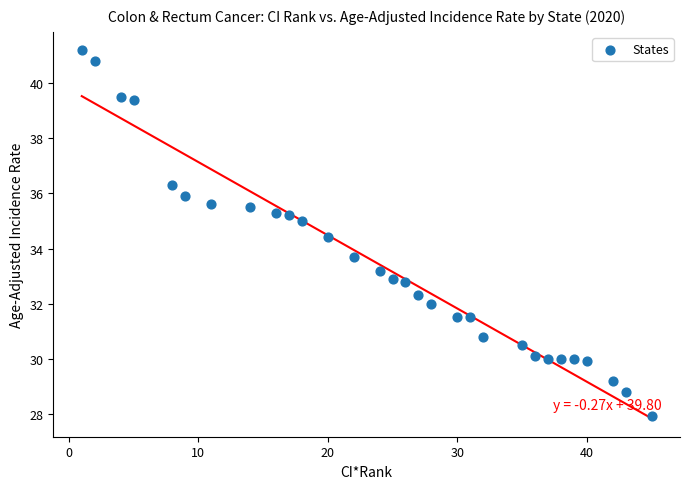

What is the range of Y values (max minus min)?

13.3